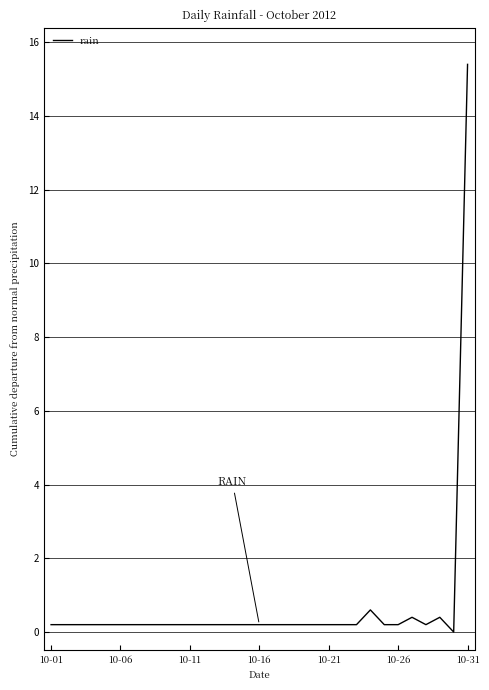

What is the difference between the maximum and minimum values?

15.4